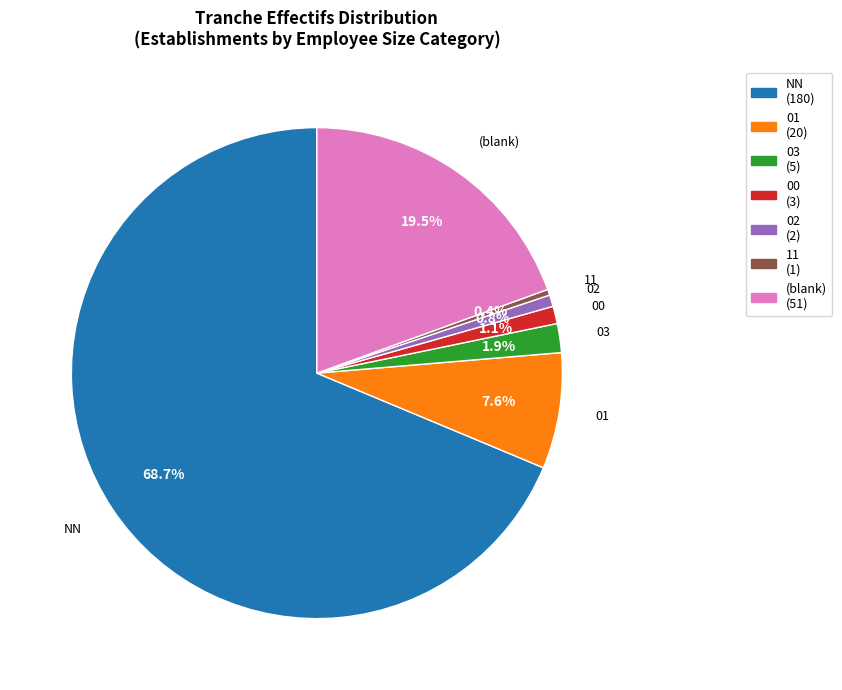

Does any single category account for the majority?

Yes